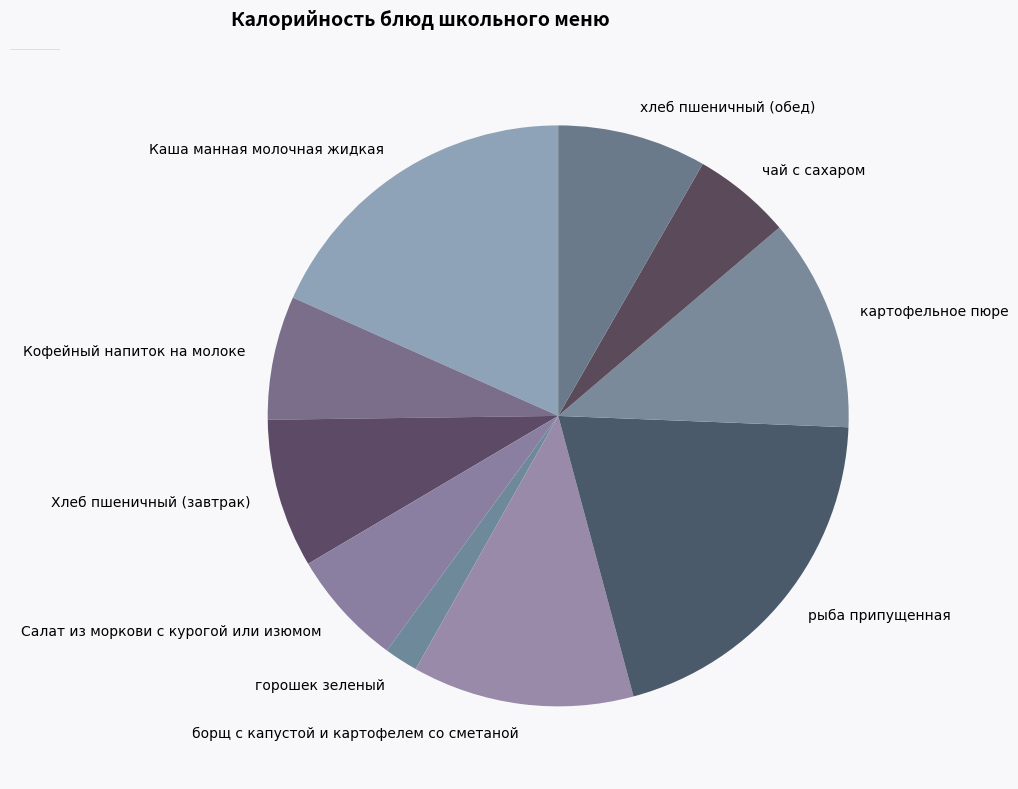

Does Хлеб пшеничный (завтрак) account for over 50% of the chart?

No